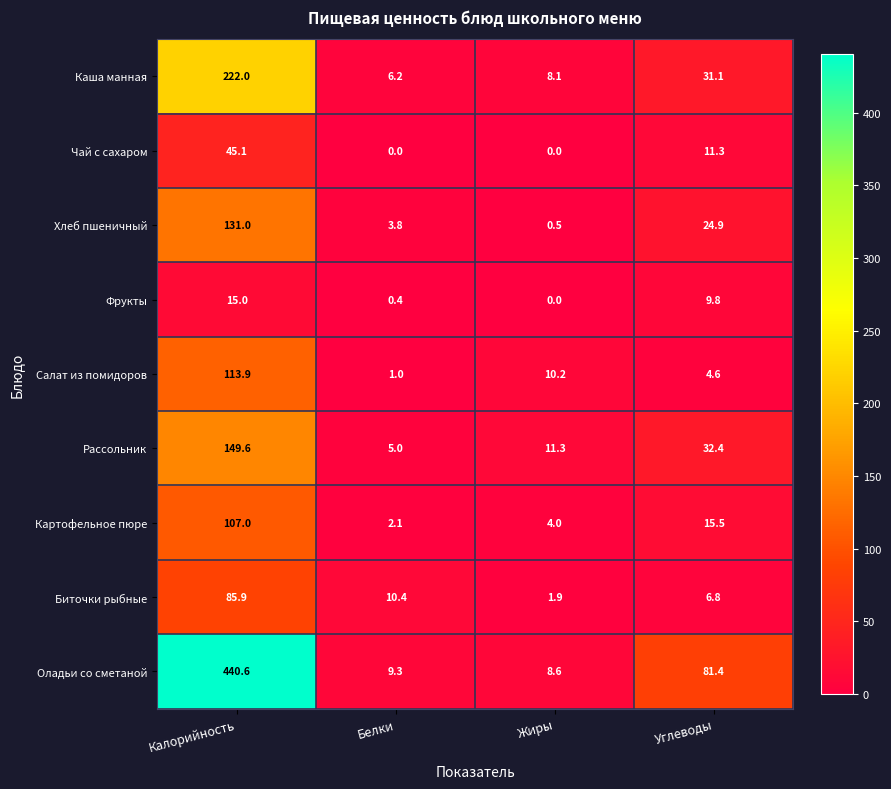

What is the highest value of the Салат из помидоров series?

113.9